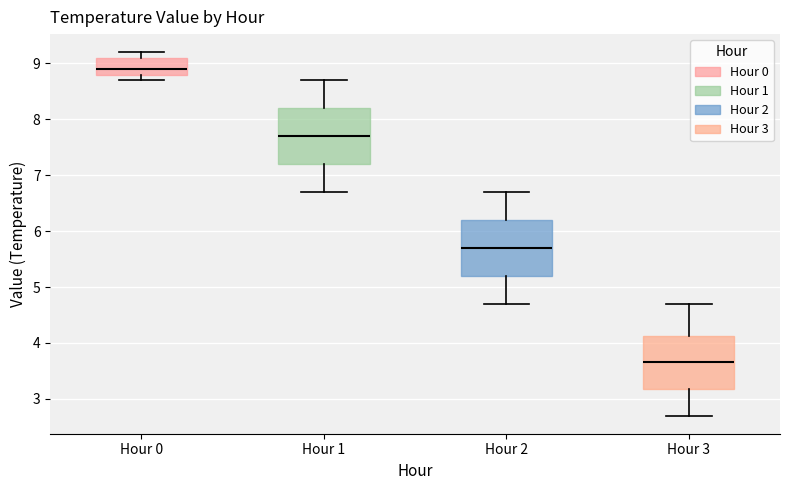

Which box's median line is the lowest?

Hour 3